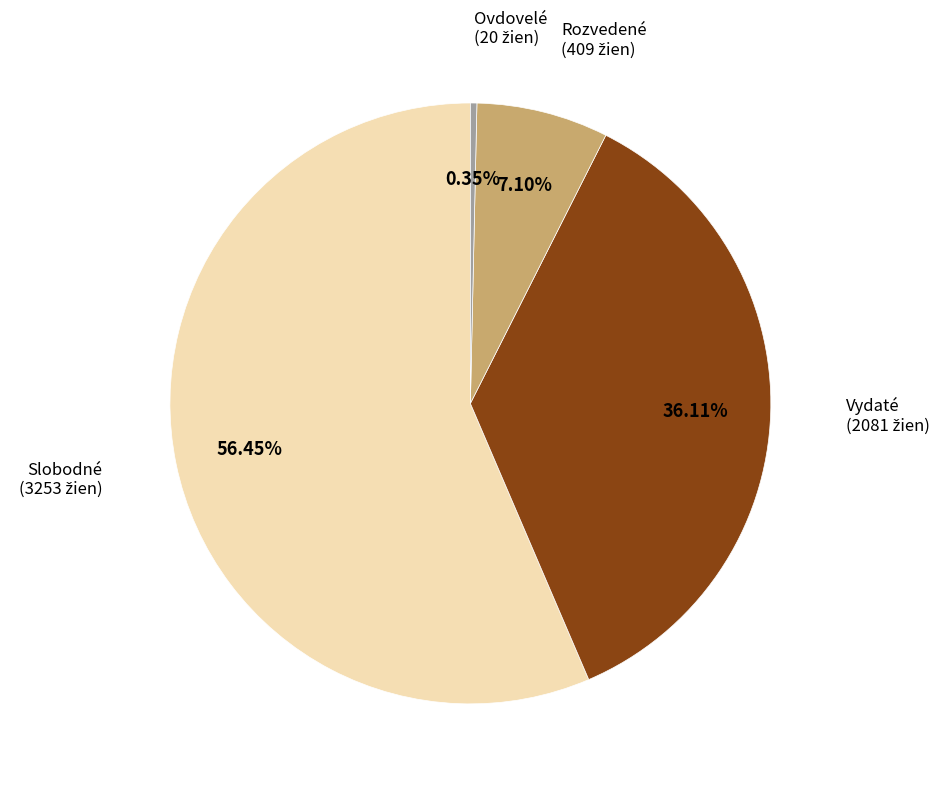

Is there any slice that represents more than half of the pie?

Yes